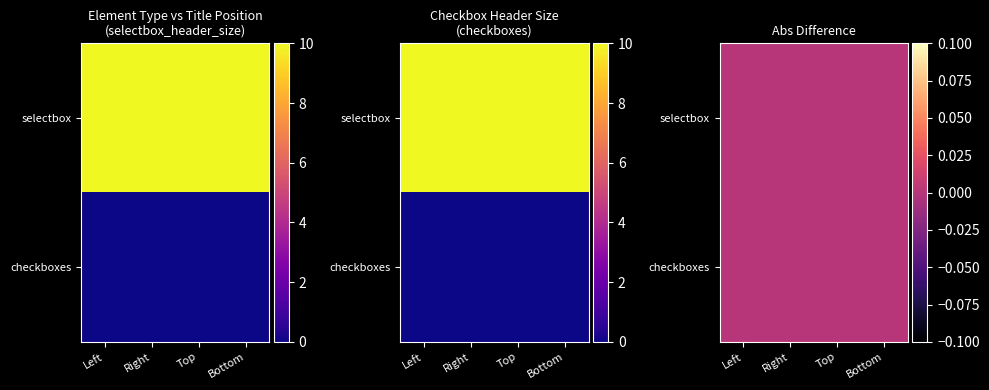

Reading left to right, list all the values displayed in this chart.

selectbox: Left=10	Right=10	Top=10	Bottom=10
checkboxes: Left=0	Right=0	Top=0	Bottom=0